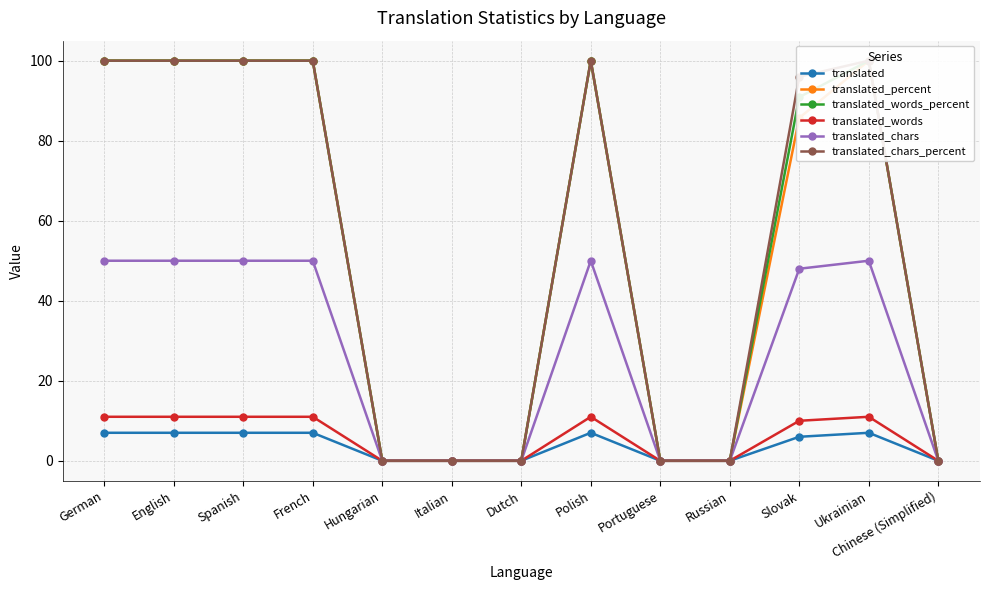

The translated_chars_percent series shows -38.9 at Hungarian. True or false?

False